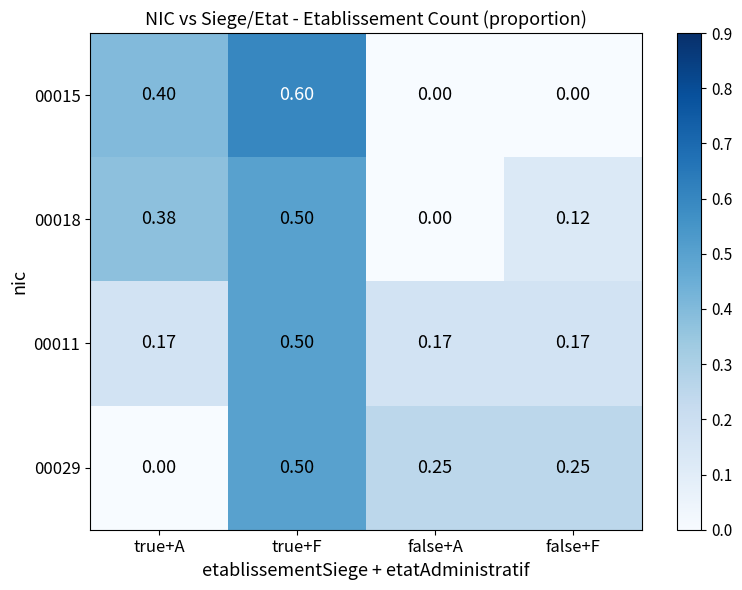

Is the value of 00029 at true+F greater than the value of 00011 at true+A?

Yes